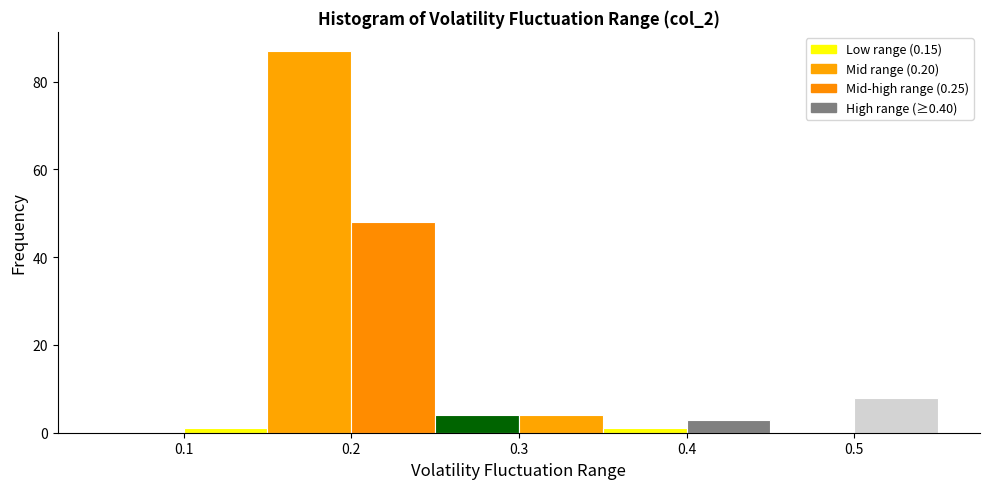

How tall is the bar that spans 0.15 to 0.20 on the x-axis? The values are not printed on the chart, so give them approximately, as read against the axis.

88